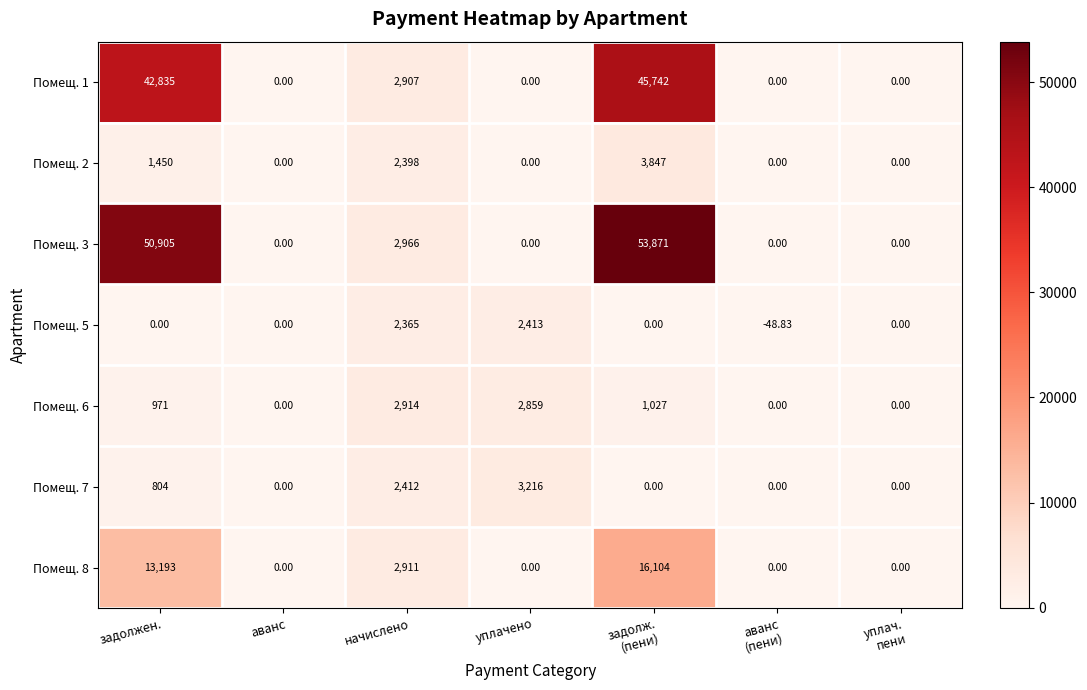

At which label is Помещ. 2 closest to 1923?

задолжен.